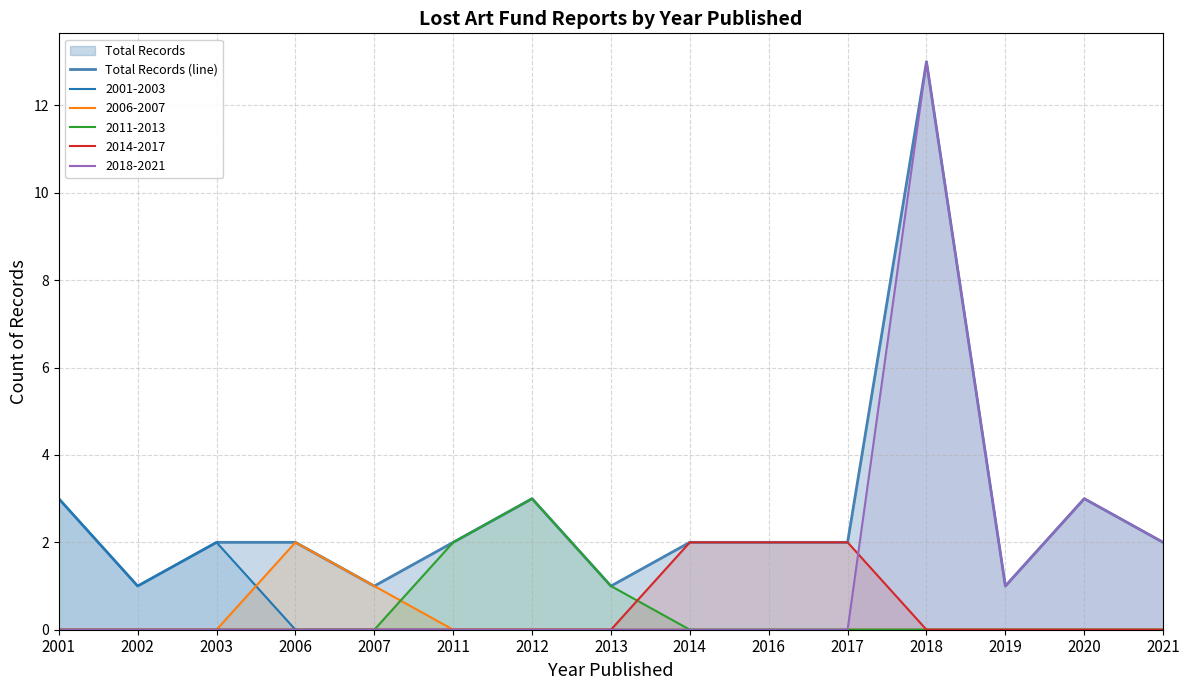

Which label corresponds to the largest value in the chart?

2018